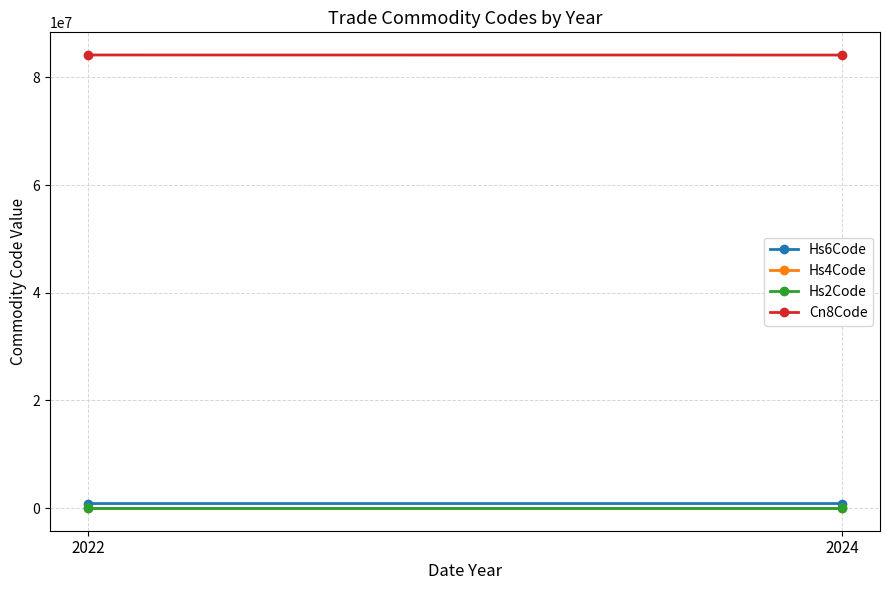

What is the highest value of the Hs4Code series?

8416.2